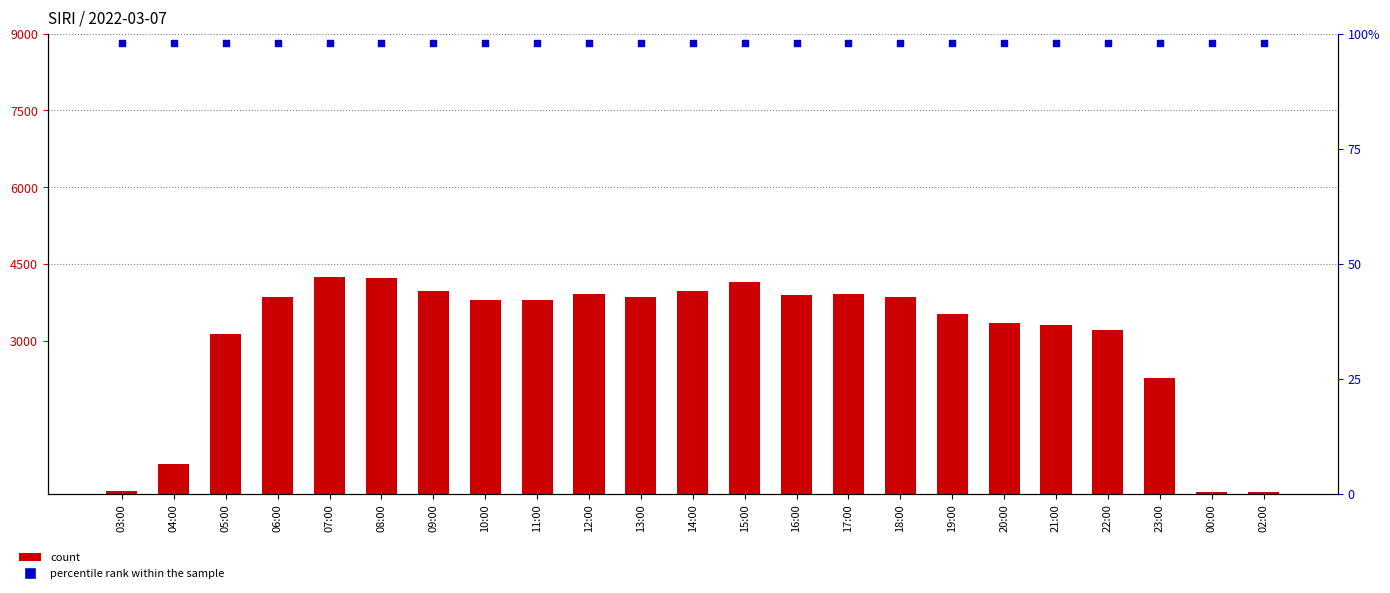

At which category is the sum across all series the highest?

07:00